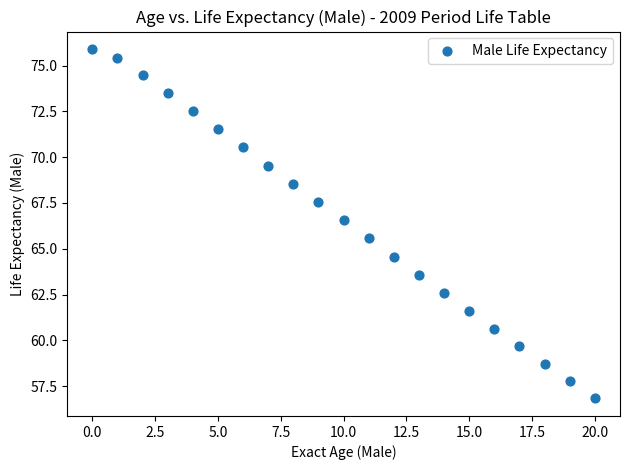

What is the range of Y values (max minus min)?

19.1